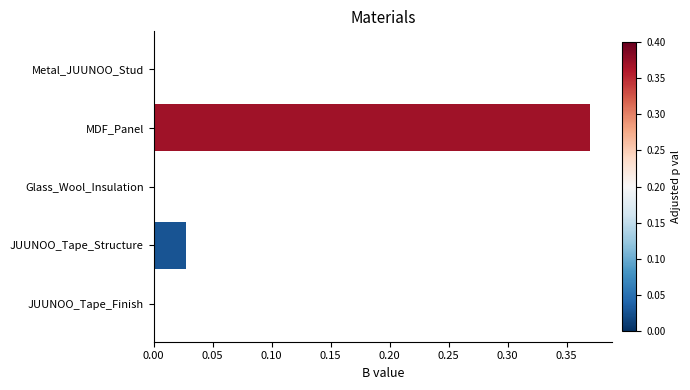

The value at Glass_Wool_Insulation is 0.0. True or false?

True